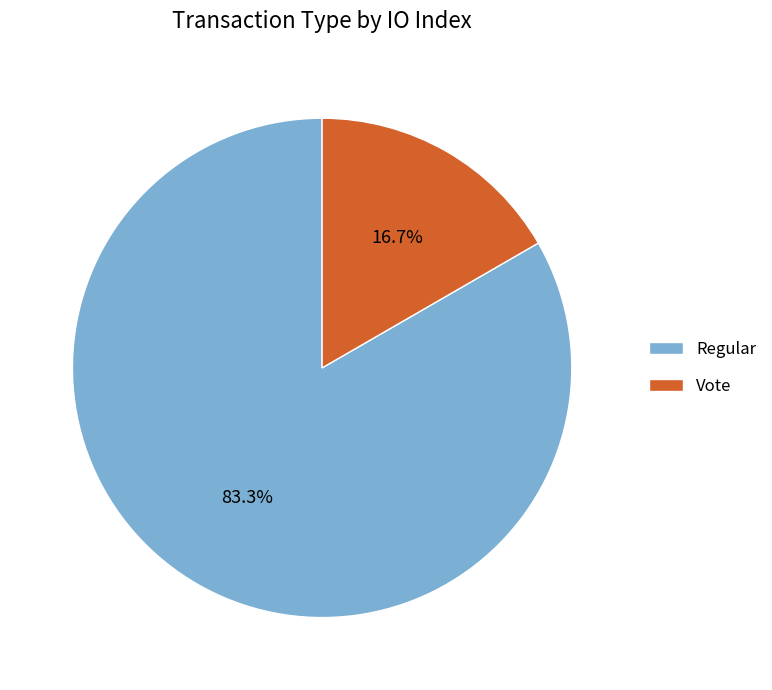

Is it true that Vote is 8% of the pie?

False